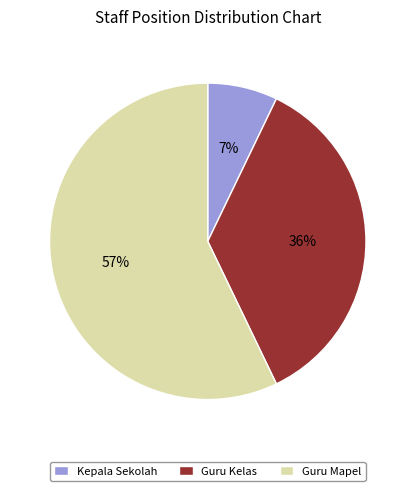

To the nearest percent, what percentage of the pie is Guru Mapel?

57%